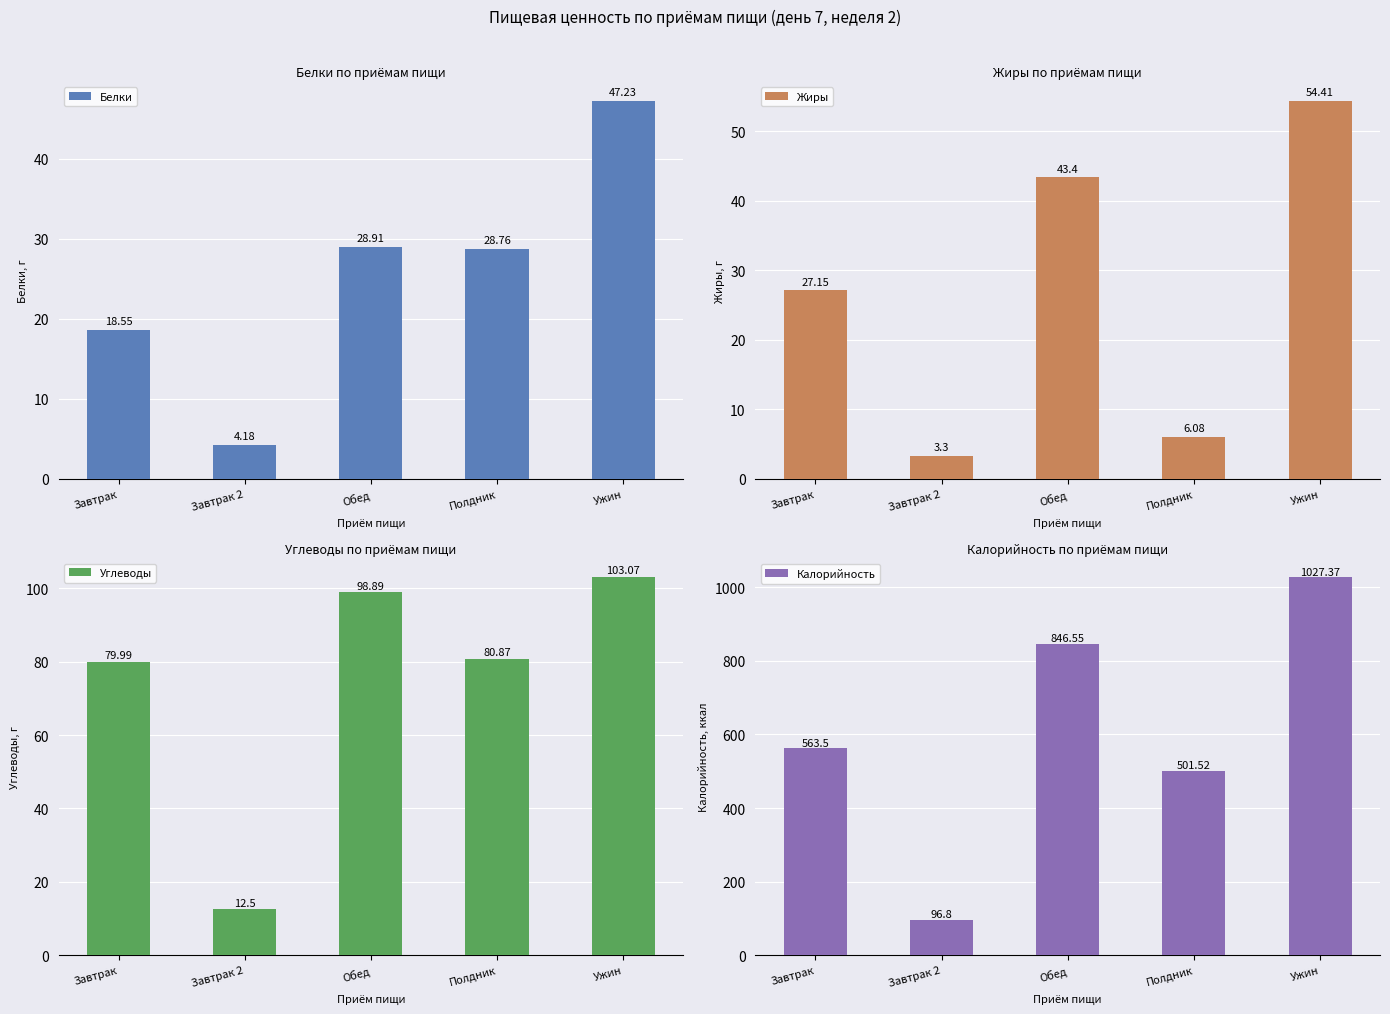

Is the value of Калорийность at Обед greater than the value of Белки at Завтрак 2?

Yes